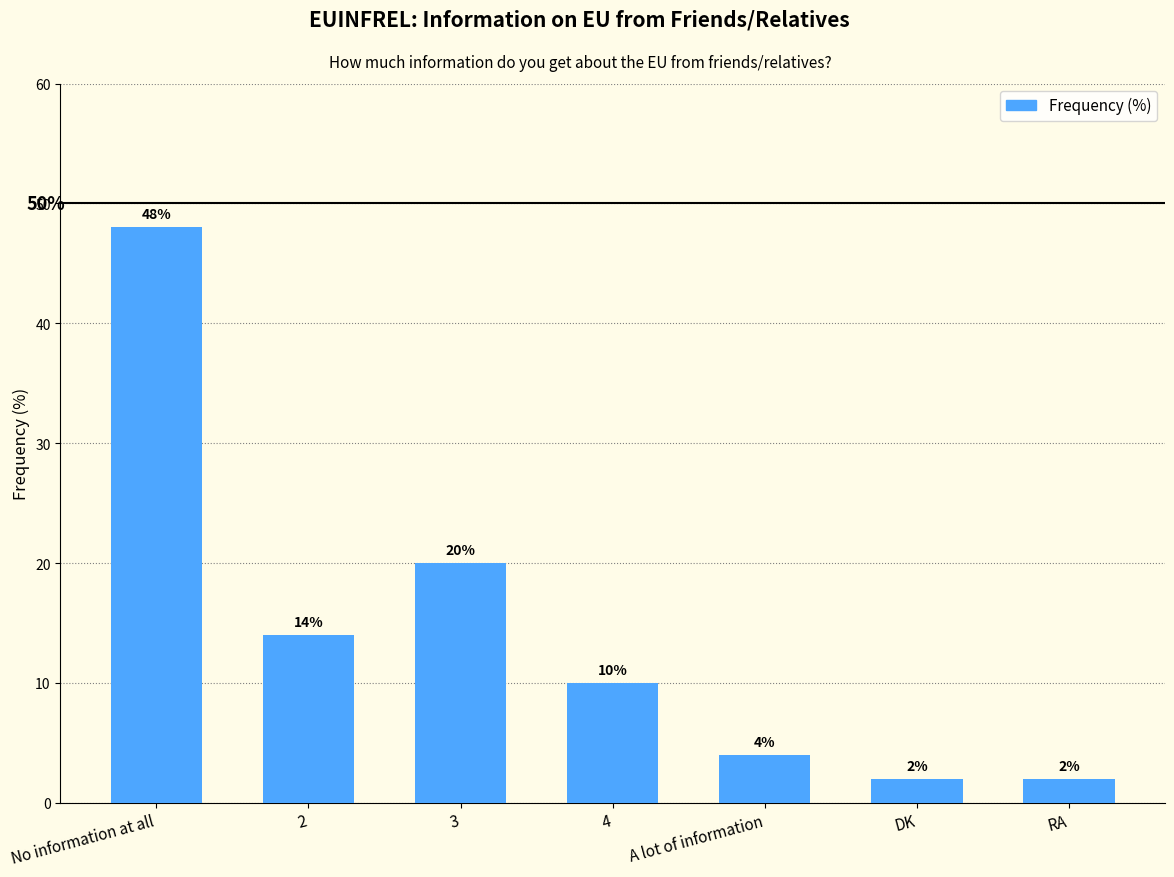

What is the difference between the second highest and second lowest values?

18